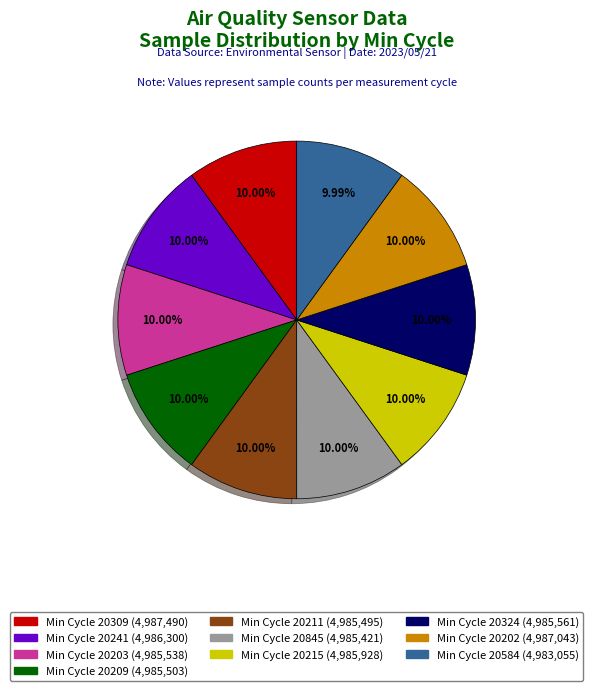

Is there a majority slice in this chart?

No